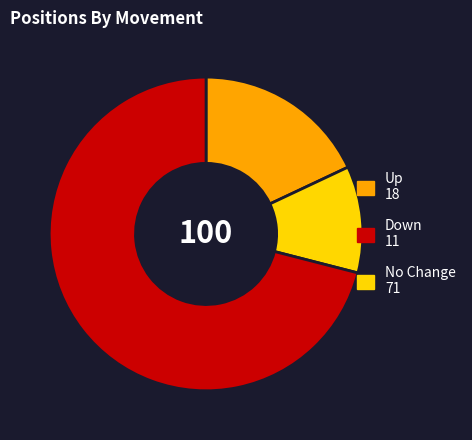

How many slices are in this pie chart?

3